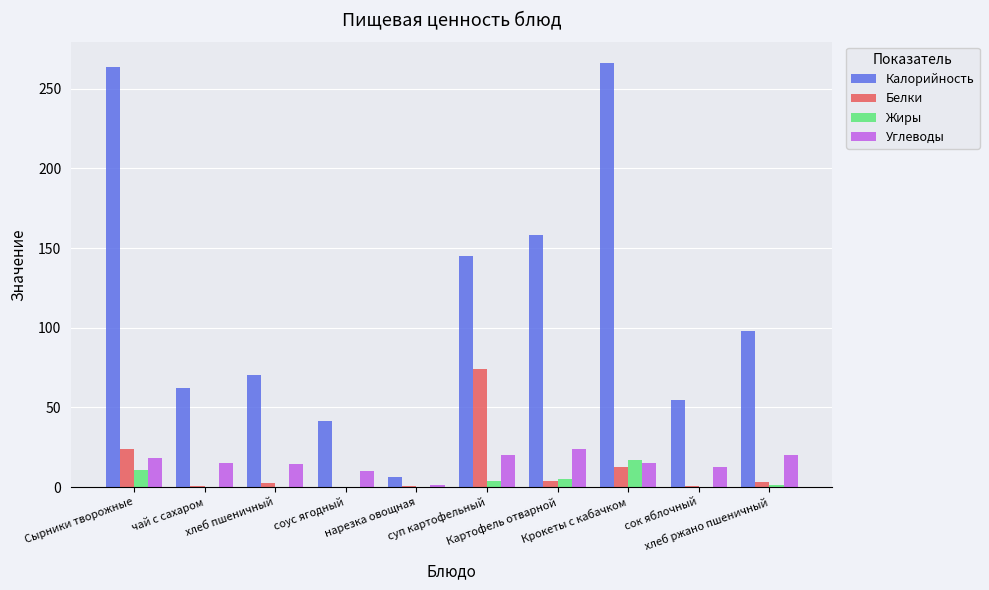

Which series has the largest range (max minus min)?

Калорийность